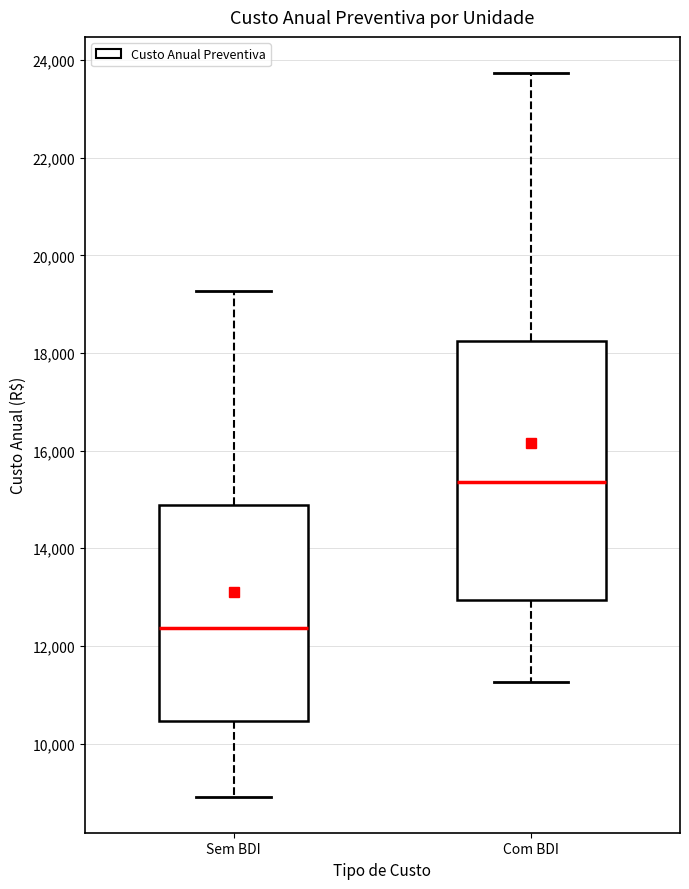

Reading left to right, read every box against the y-axis: the position of its median line, the range the box covers, and the ends of its whiskers. The values are not printed on the chart, so give them approximately, as read against the axis.

Sem BDI: median 12400, box 10400 to 14800, whiskers 9000 to 19200
Com BDI: median 15400, box 13000 to 18200, whiskers 11200 to 23800